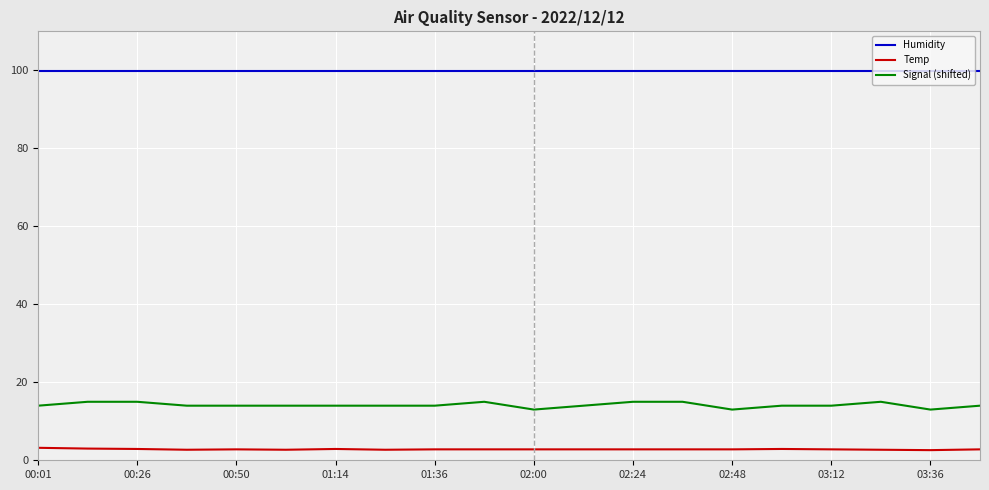

Does the chart display data point markers on the line(s)?

No